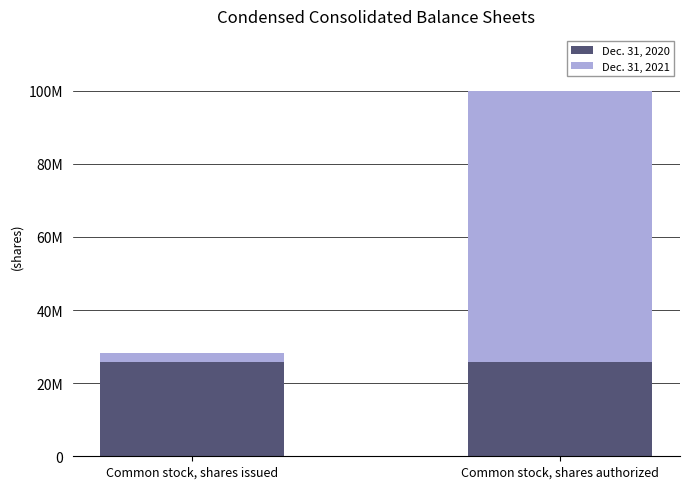

Are the bars horizontal?

No